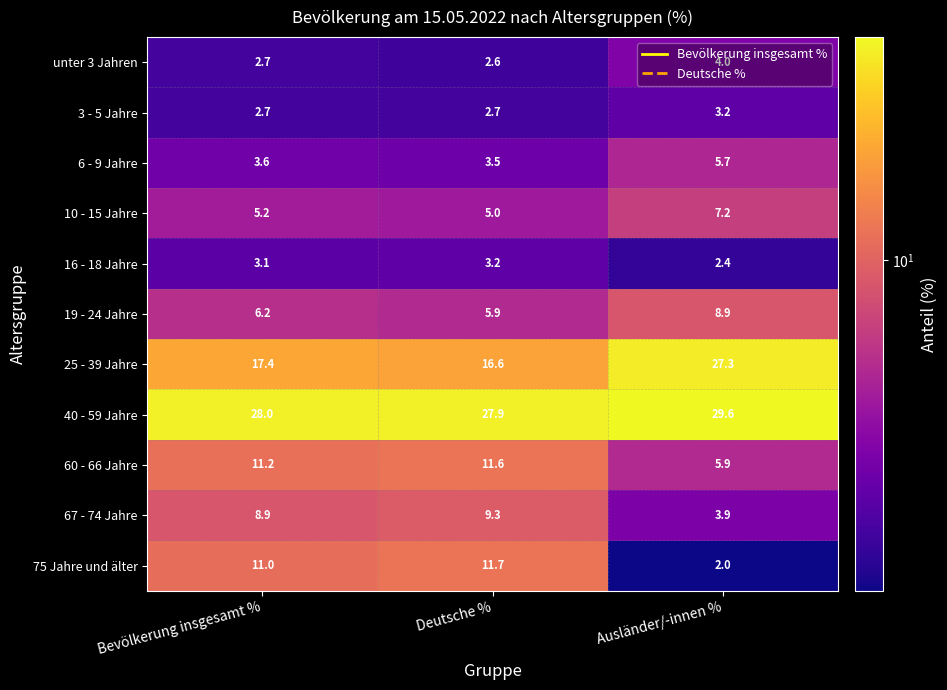

What is the total value across all series at Bevölkerung insgesamt %?

100.0